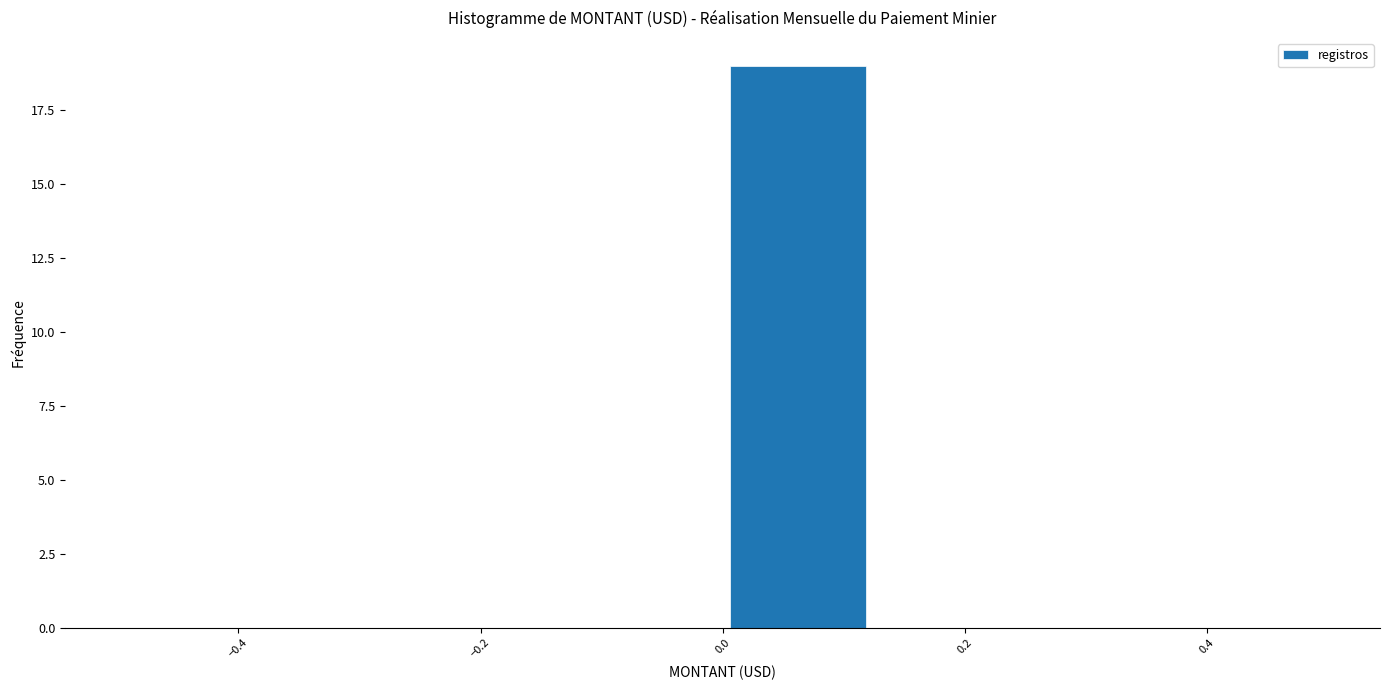

Reading left to right, list every bar in this chart as the range it spans on the x-axis followed by its height. Neither the bar edges nor the heights are printed on the chart, so give them approximately, as read against the axes.

-0.500 to -0.375: 0
-0.375 to -0.250: 0
-0.250 to -0.125: 0
-0.125 to 0.000: 0
0.000 to 0.125: 19
0.125 to 0.250: 0
0.250 to 0.375: 0
0.375 to 0.500: 0